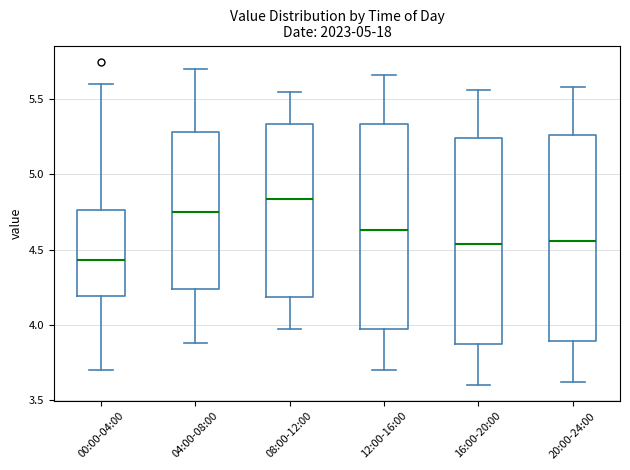

Reading left to right, read every box against the y-axis: the position of its median line, the range the box covers, and the ends of its whiskers. The values are not printed on the chart, so give them approximately, as read against the axis.

00:00-04:00: median 4.45, box 4.20 to 4.75, whiskers 3.70 to 5.60
04:00-08:00: median 4.75, box 4.25 to 5.30, whiskers 3.90 to 5.70
08:00-12:00: median 4.85, box 4.20 to 5.35, whiskers 3.95 to 5.55
12:00-16:00: median 4.65, box 4.00 to 5.35, whiskers 3.70 to 5.65
16:00-20:00: median 4.55, box 3.90 to 5.25, whiskers 3.60 to 5.55
20:00-24:00: median 4.55, box 3.90 to 5.25, whiskers 3.60 to 5.60